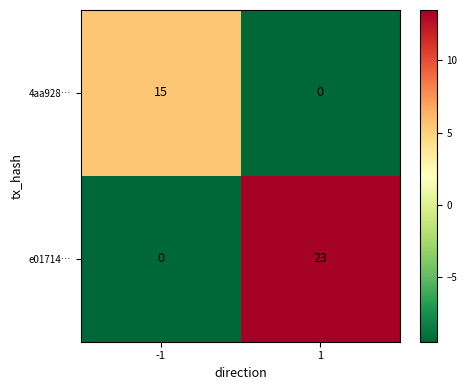

Is the value of 4aa928… at -1 greater than the value of e01714… at -1?

Yes